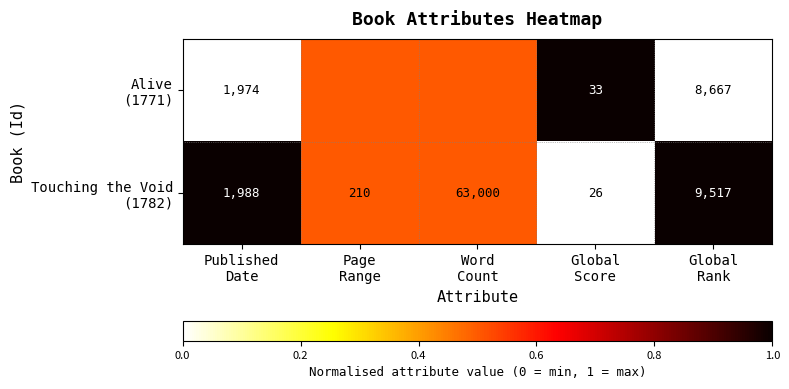

Which series has the largest total across all categories?

Touching the Void (1782)